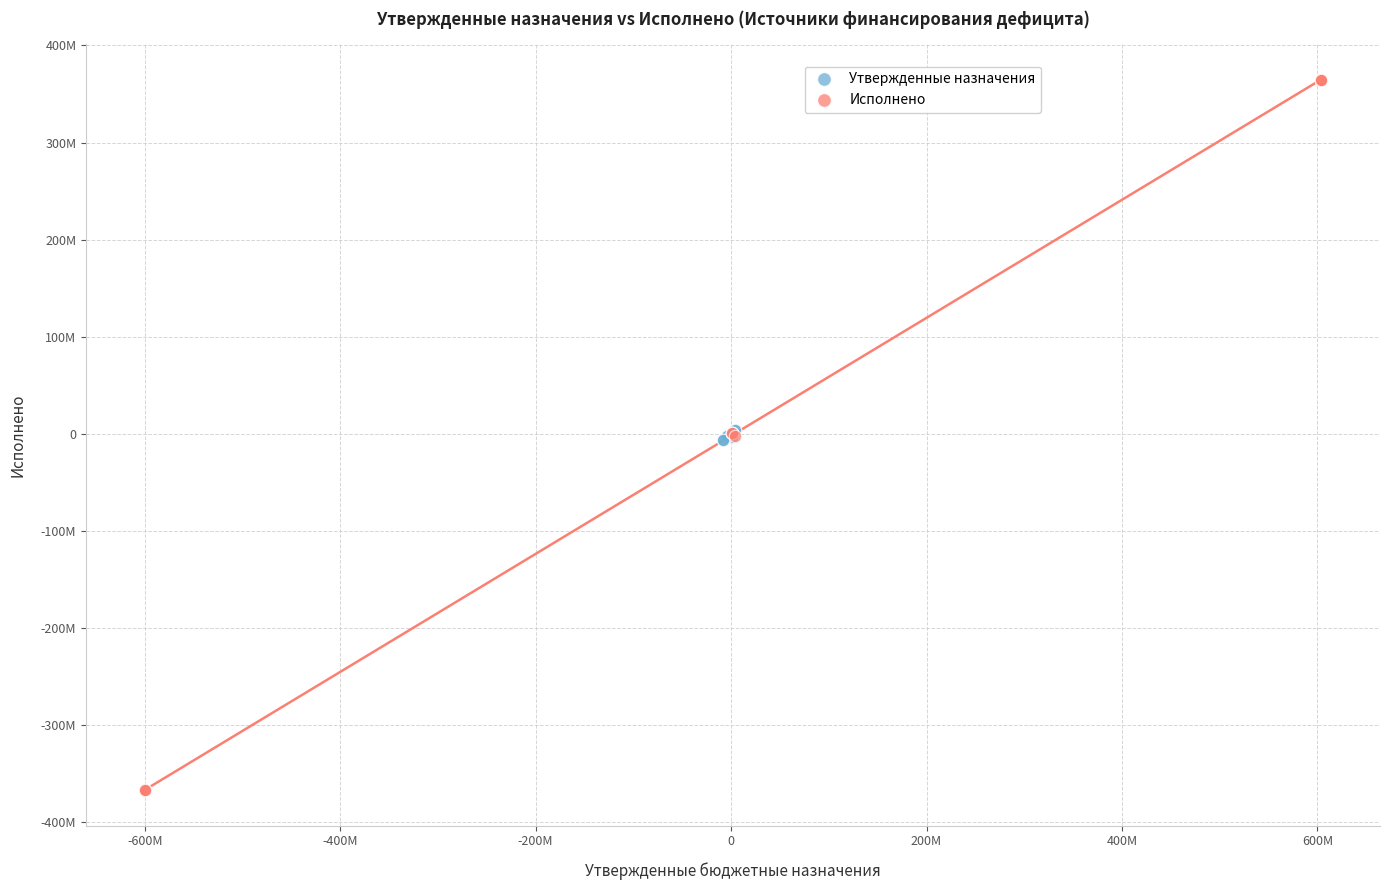

Which series has the largest Y range (max minus min)?

Исполнено